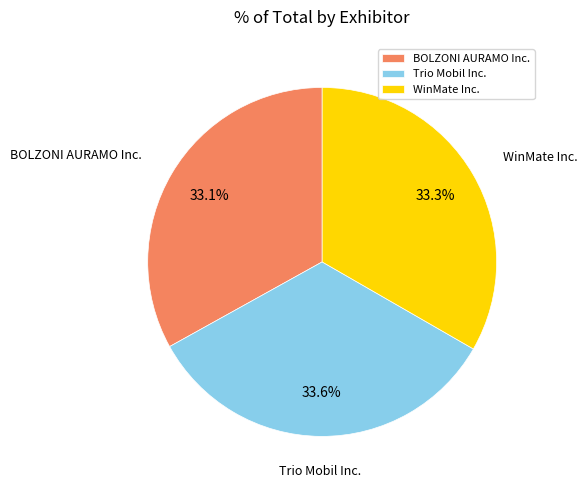

What is the ratio of the value at WinMate Inc. to the value at BOLZONI AURAMO Inc.?

1.0